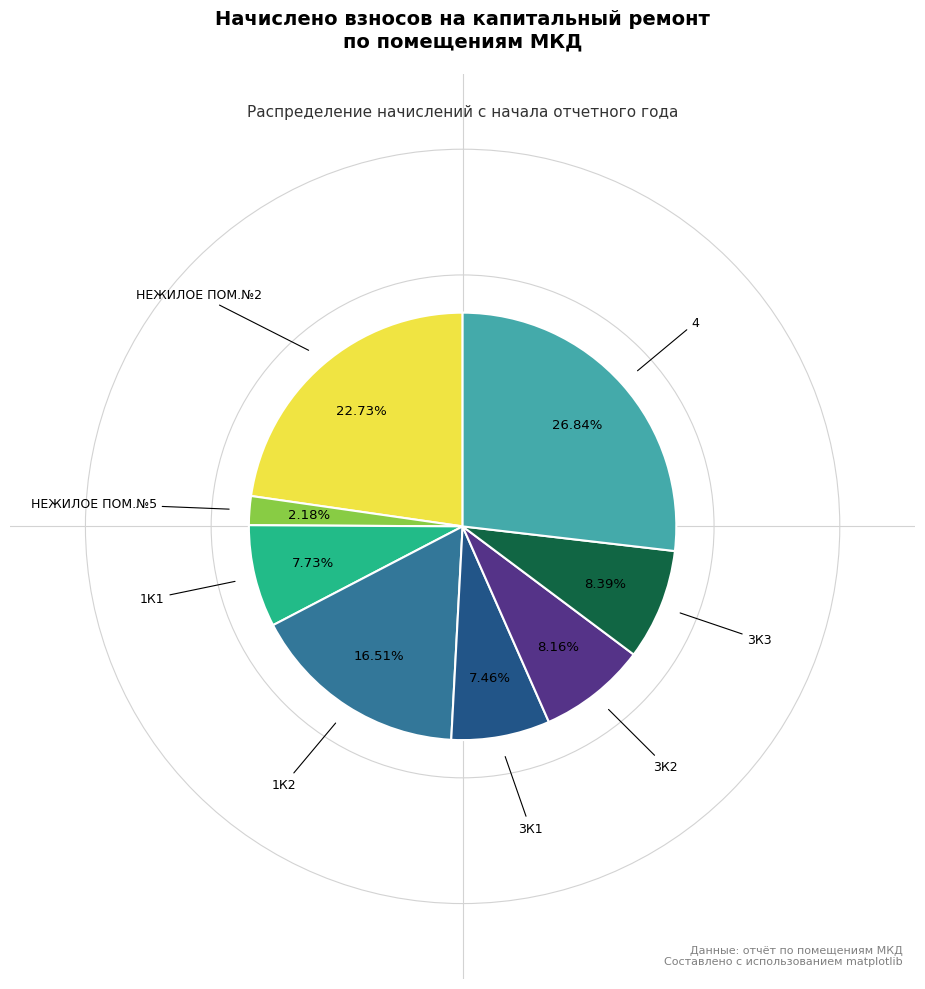

Which has a higher value, 3К2 or НЕЖИЛОЕ ПОМ.№5?

3К2